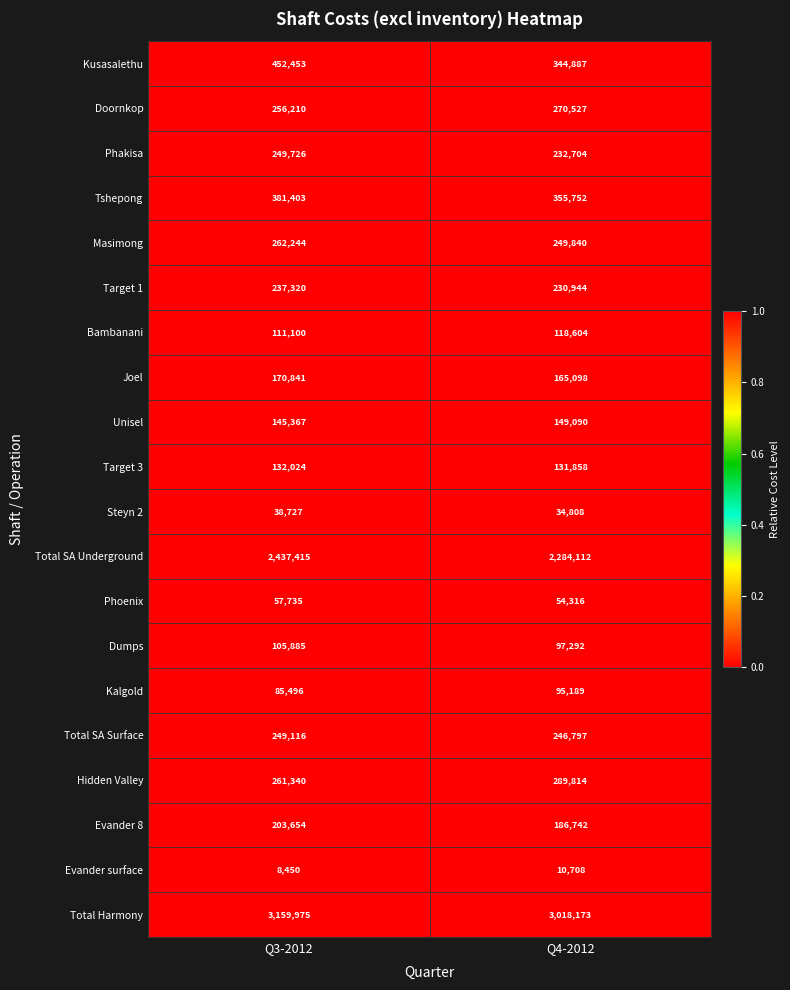

How many values in the Total SA Surface series are below 249116?

1